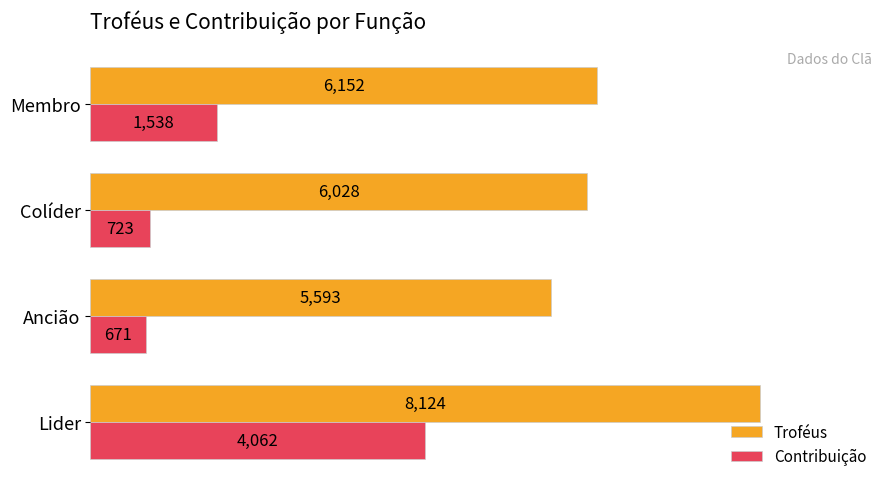

Is it true that Contribuição equals 1538 at Membro?

True